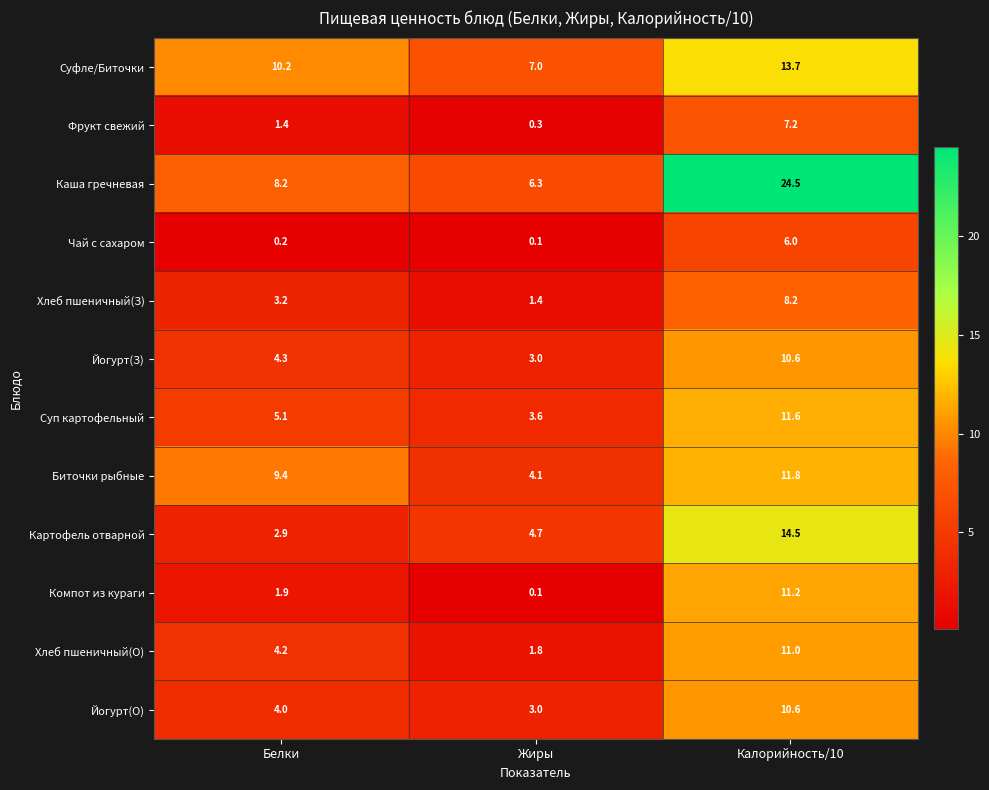

The value of Суфле/Биточки at Калорийность/10 is 13.7. True or false?

True